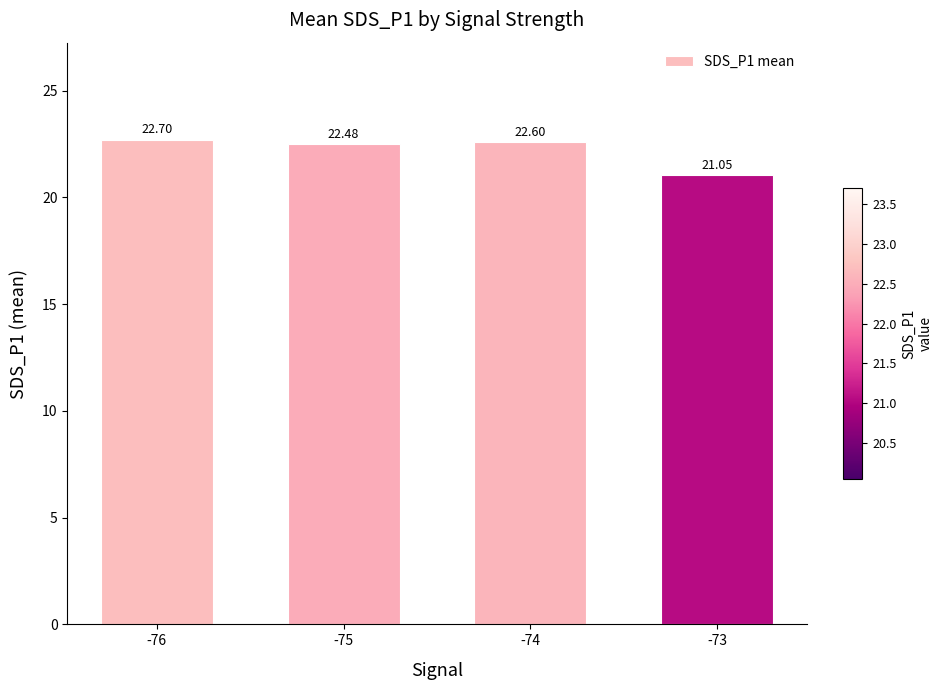

What is the minimum value shown in the chart?

21.1